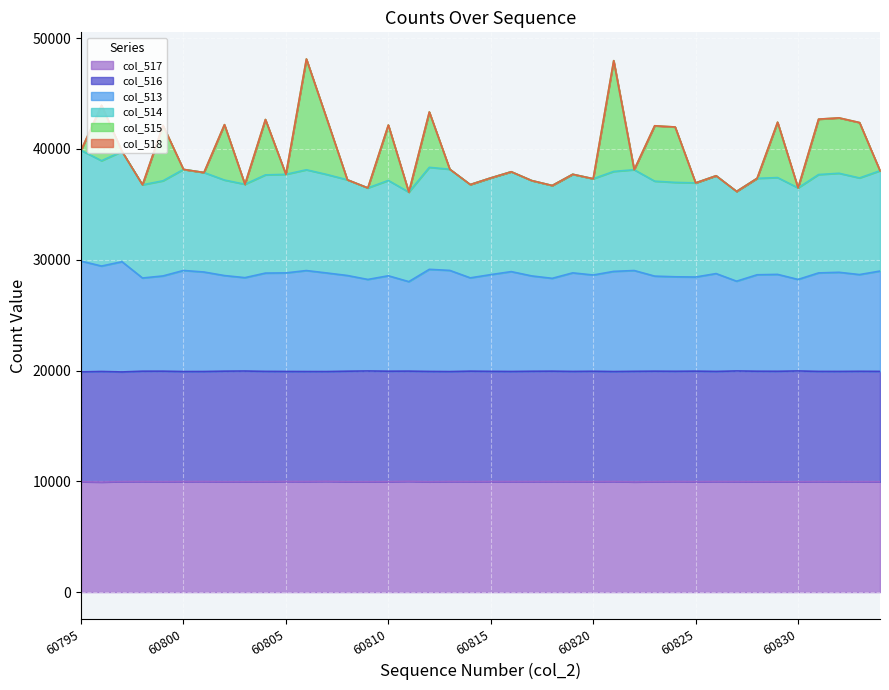

The value of col_517 at 60805 is 9985.4. True or false?

True